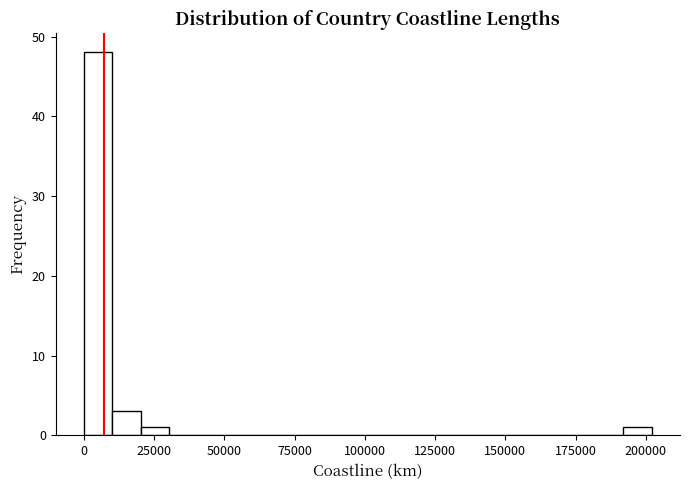

Around what value on the x-axis is the tallest bar? Give the approximate position of its centre, as read against the axis.

5000